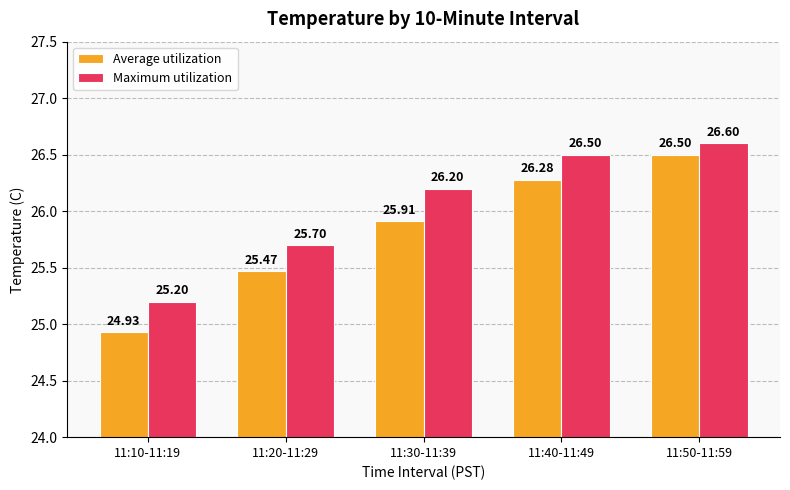

What is the average value of the Average utilization series?

25.8